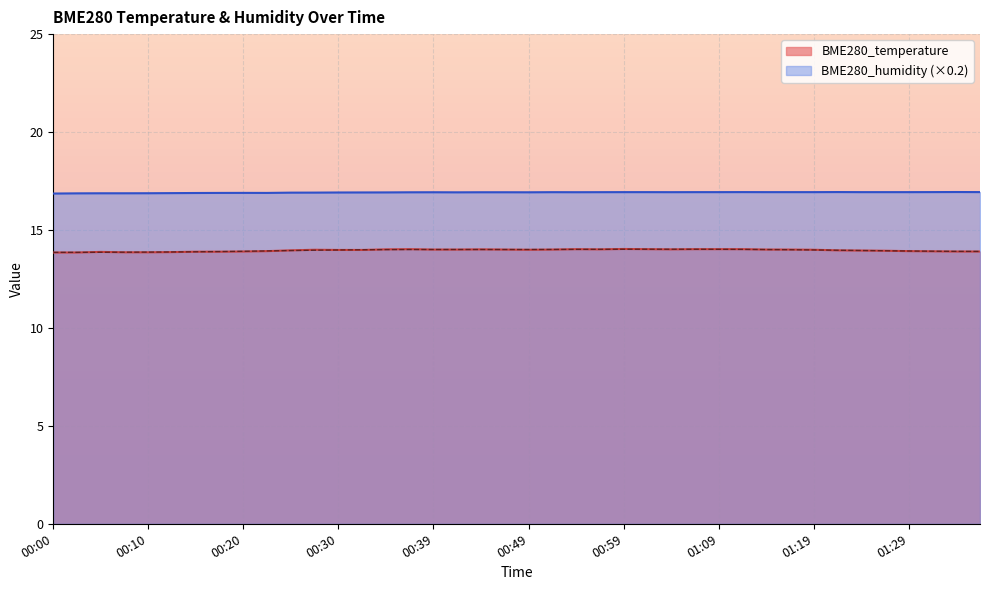

Which series has the largest range (max minus min)?

BME280_temperature